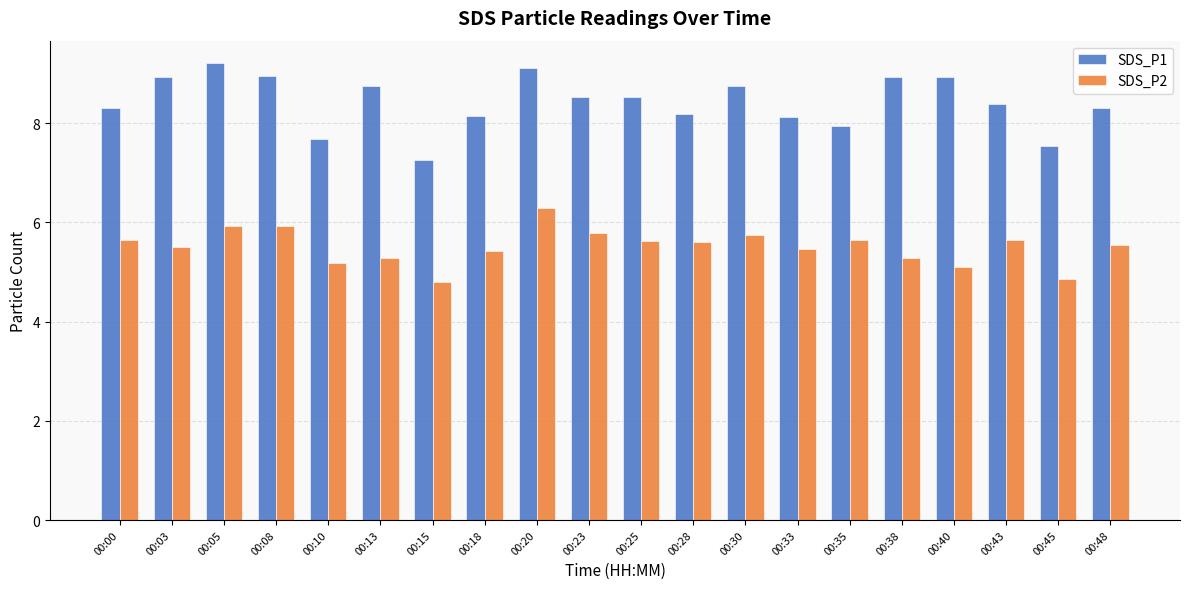

How many values in the SDS_P1 series exceed 8?

16